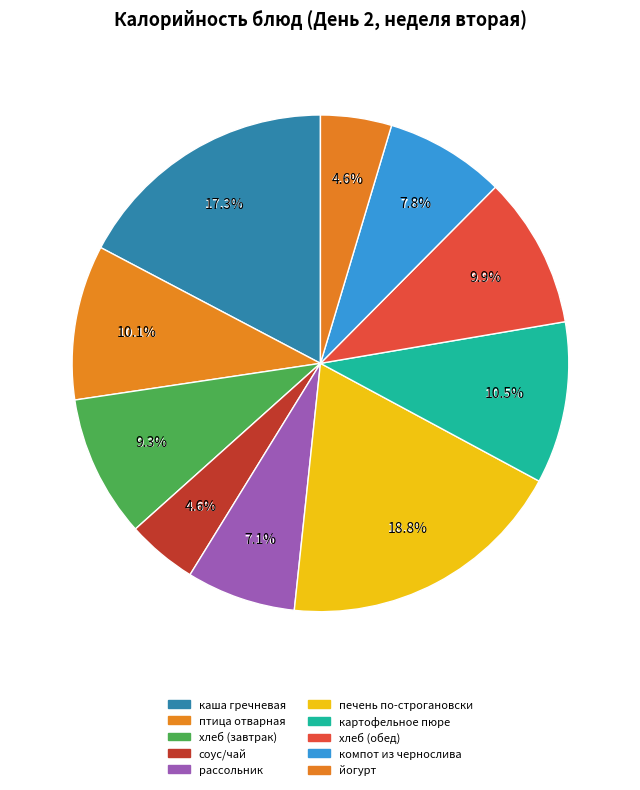

Which slice is the smallest?

чай